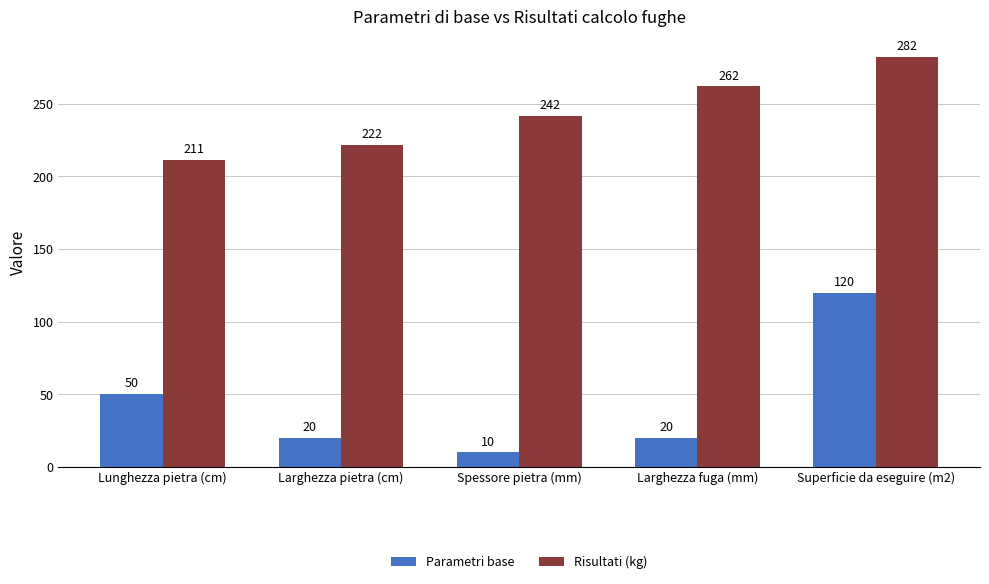

What is the highest value of the Parametri base series?

120.0